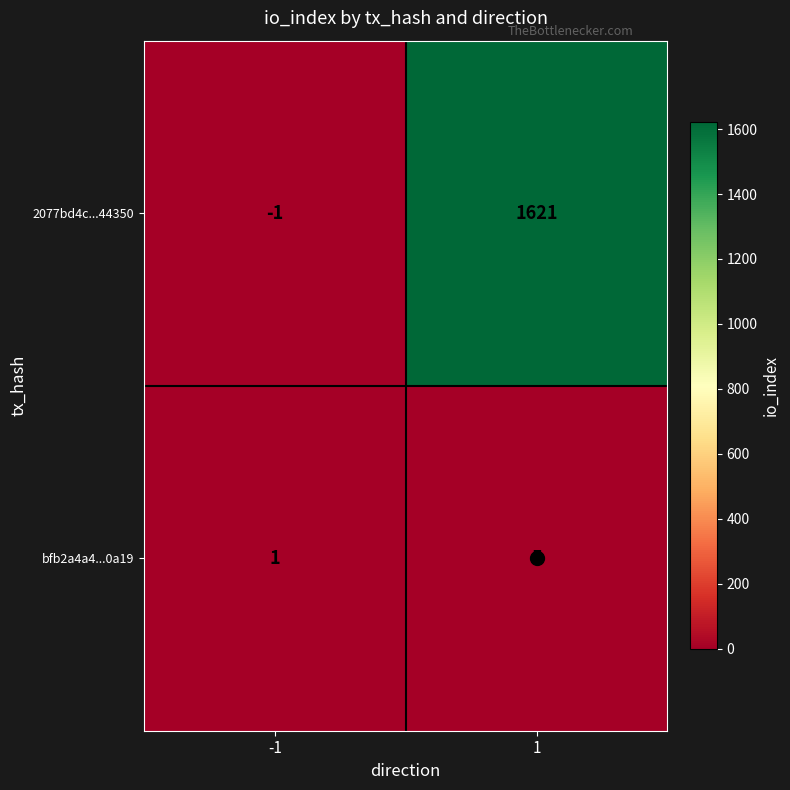

The value of 2077bd4c...44350 at 1 is 1621. True or false?

True